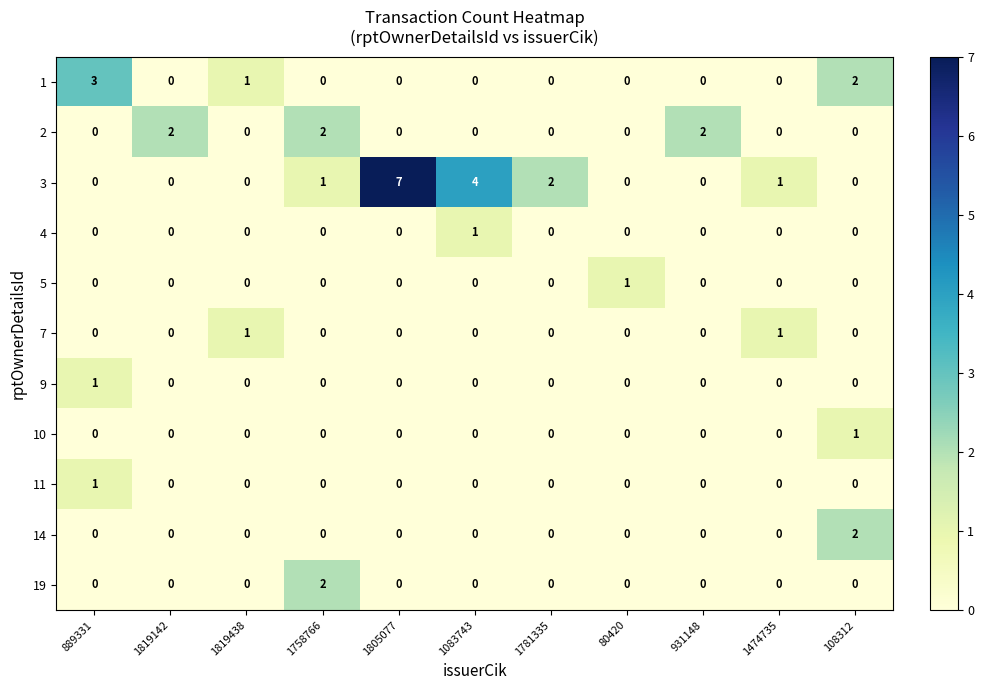

True or false: 19 has a value of 0 at 889331.

True